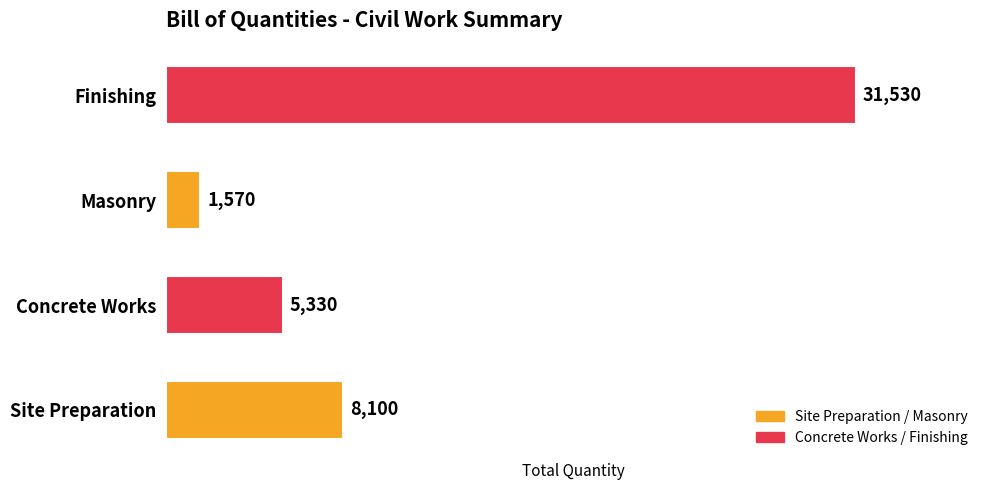

Which has a higher value, Masonry or Site Preparation?

Site Preparation